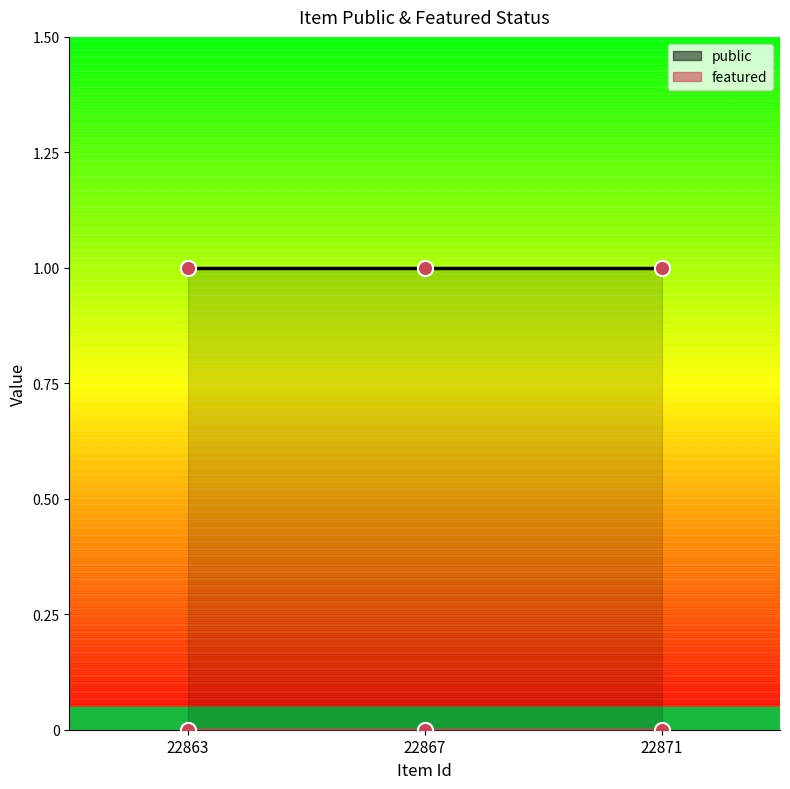

Which series reaches the minimum Y coordinate?

featured